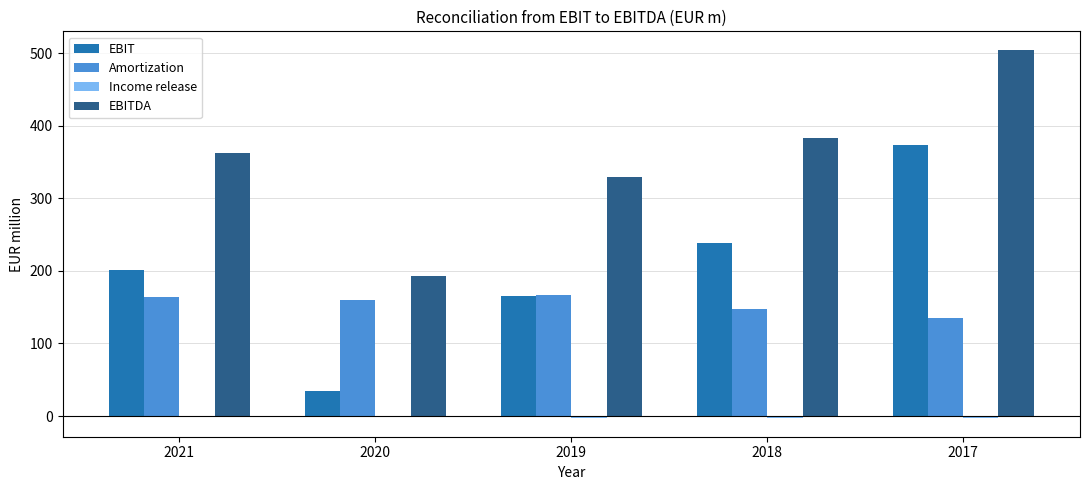

What is the value of the EBITDA bar at the 4th from the left?

382.7